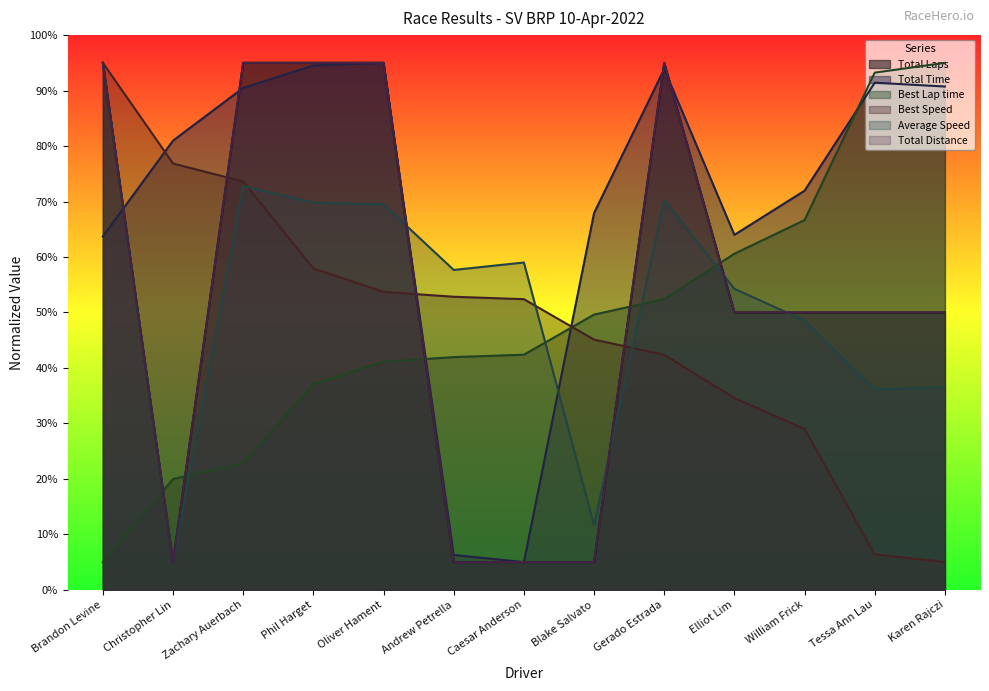

In Total Time, how many points are lower than both neighbors (excluding endpoints)?

2